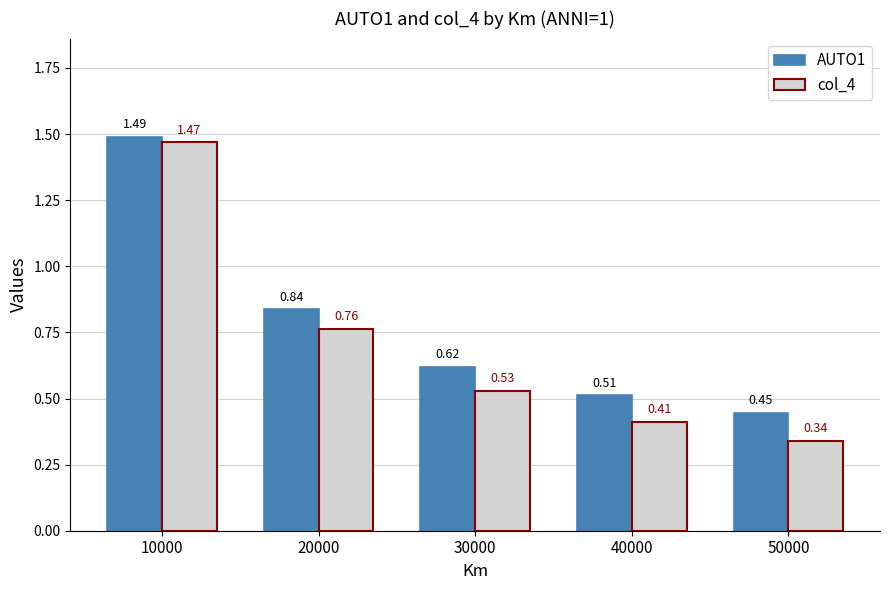

What are all the series names shown in the legend?

AUTO1, col_4